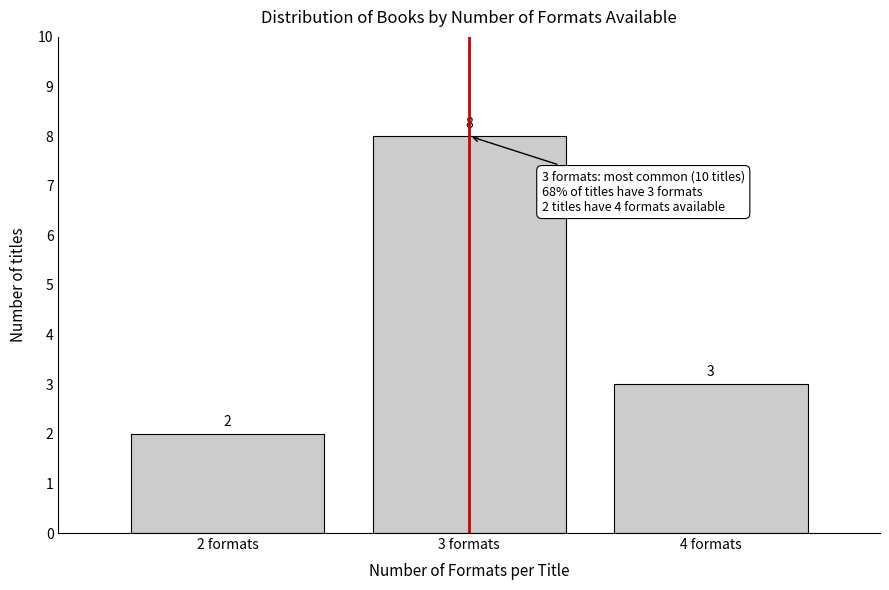

Reading right to left, list all the values displayed in this chart.

3	8	2